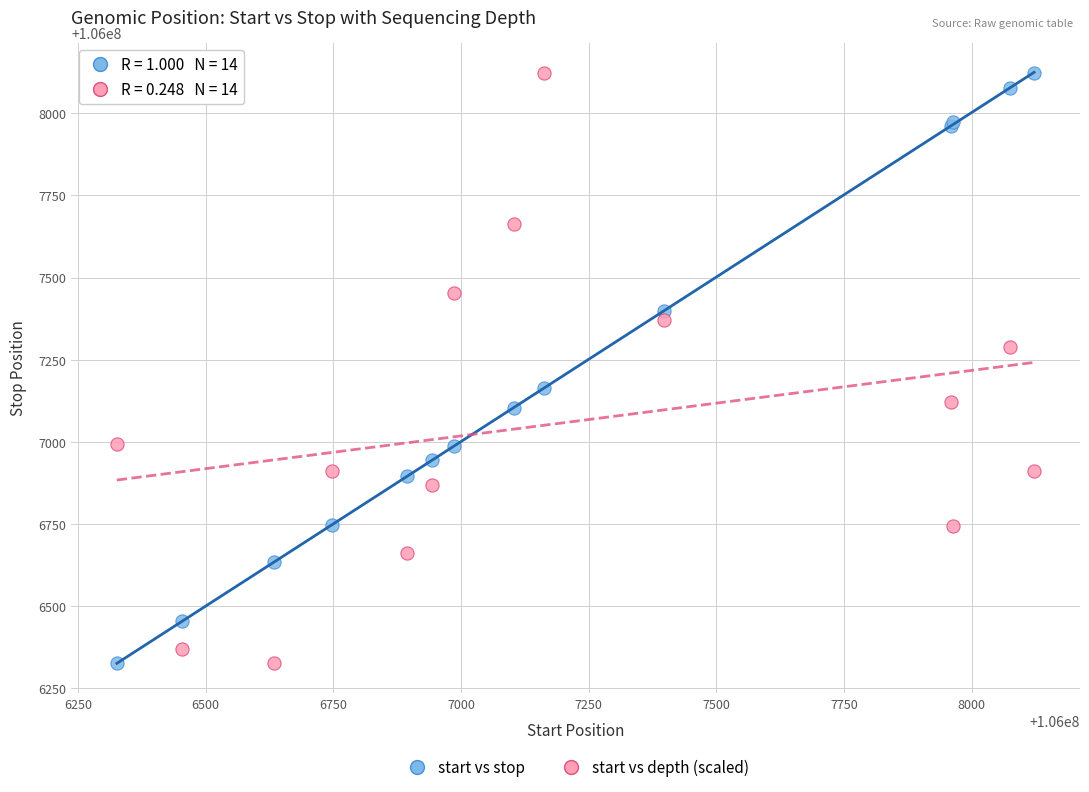

What is the X range (max minus min) for the scatter plot?

1796.0